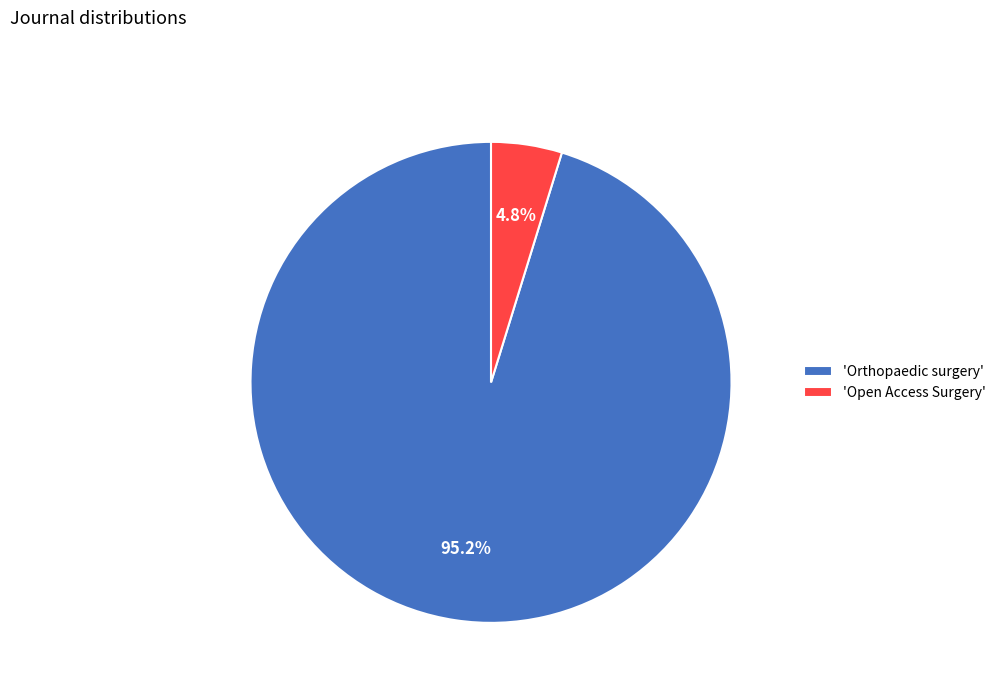

What is the largest slice in the pie chart?

'Orthopaedic surgery'